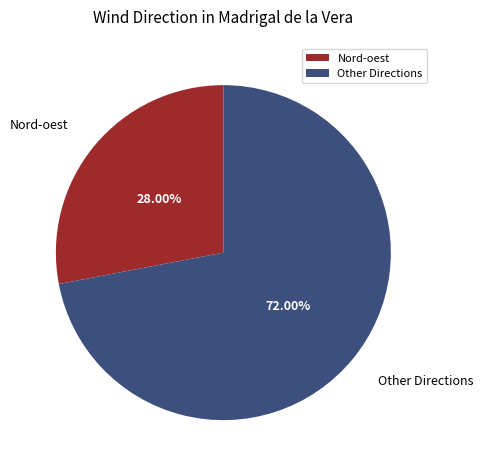

Count the number of slices in the pie.

2